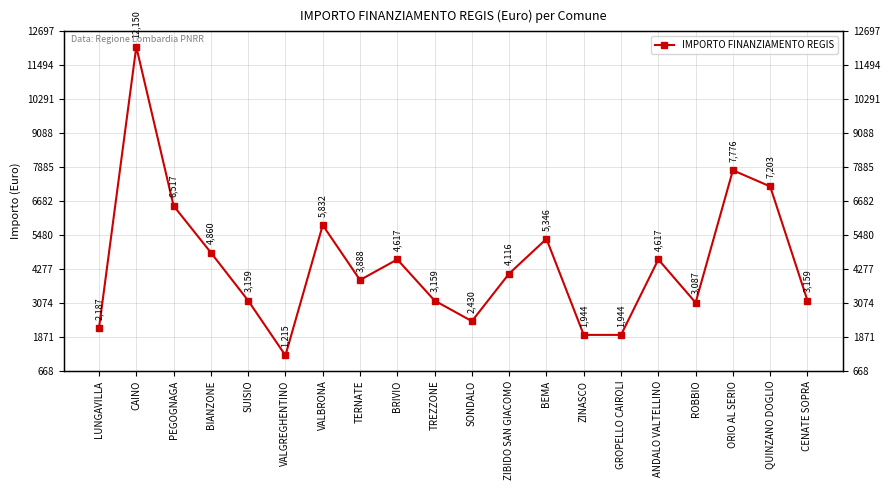

What is the difference between the maximum and minimum values?

10935